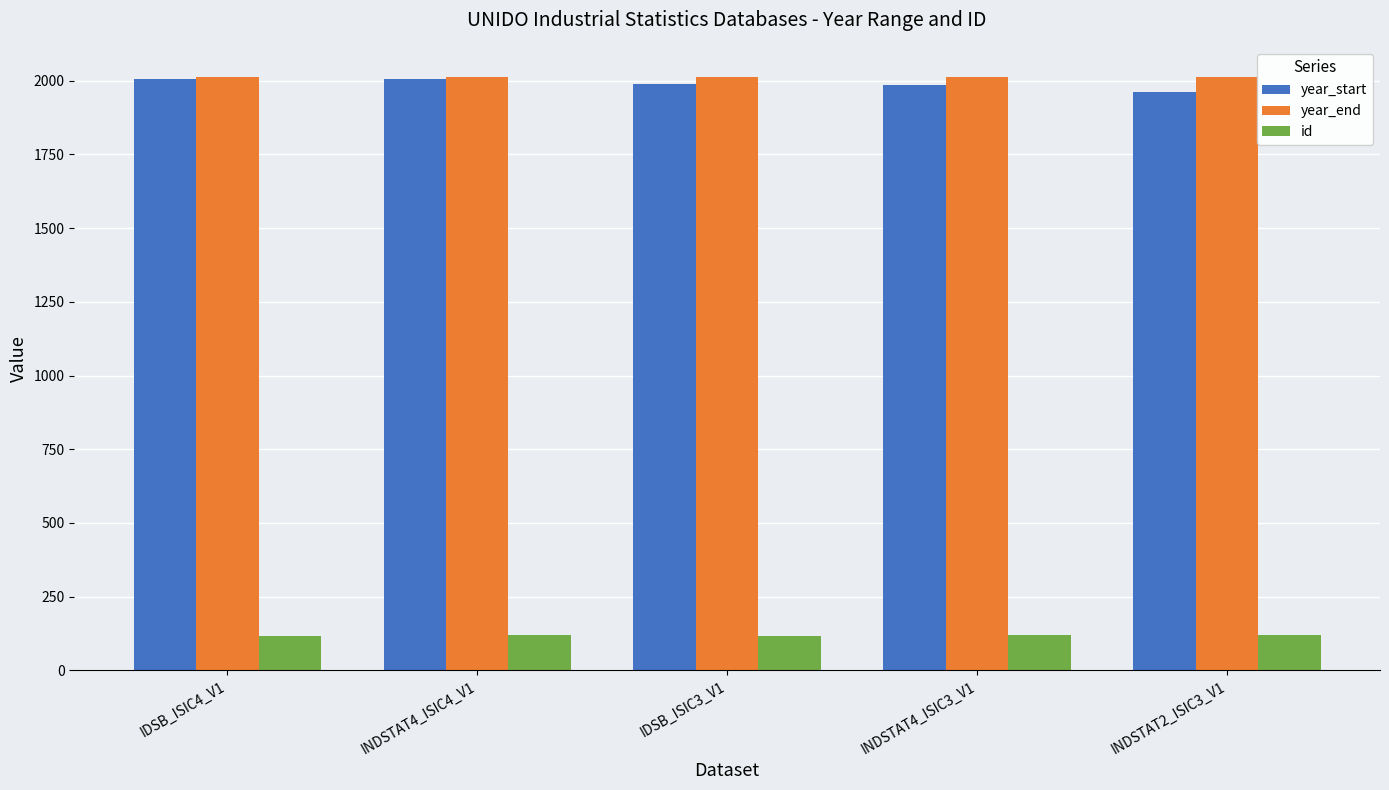

What is the lowest value of the year_start series?

1963